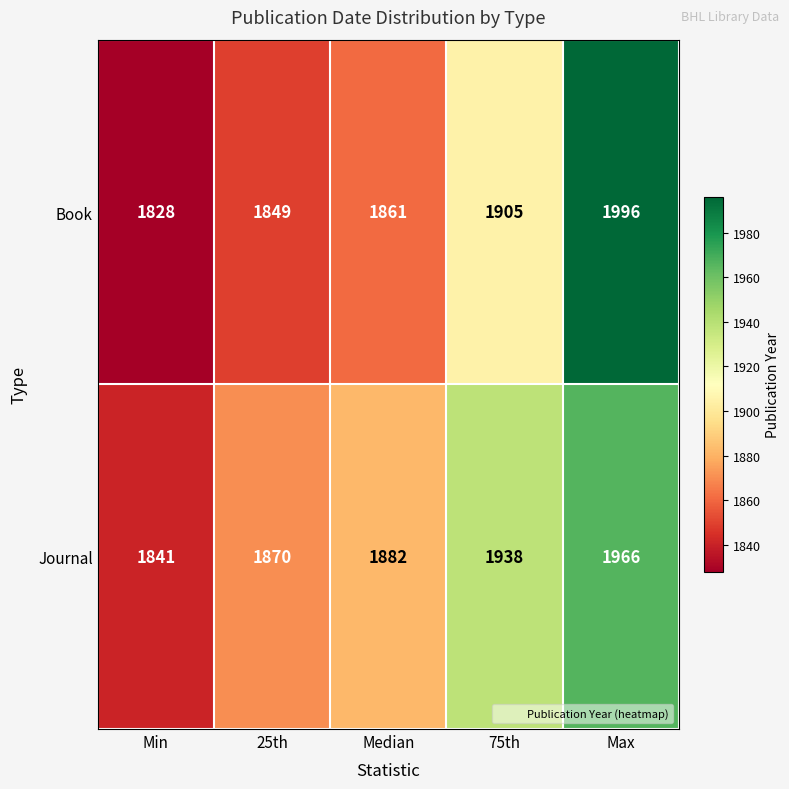

What is the smallest value displayed?

1828